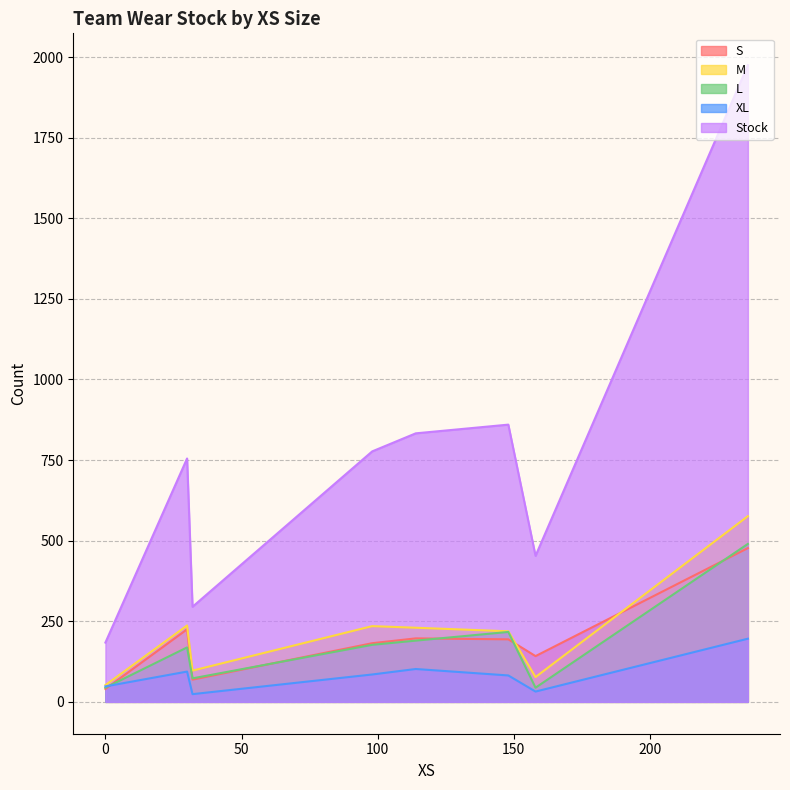

What are all the series names shown in the legend?

S, M, L, XL, Stock